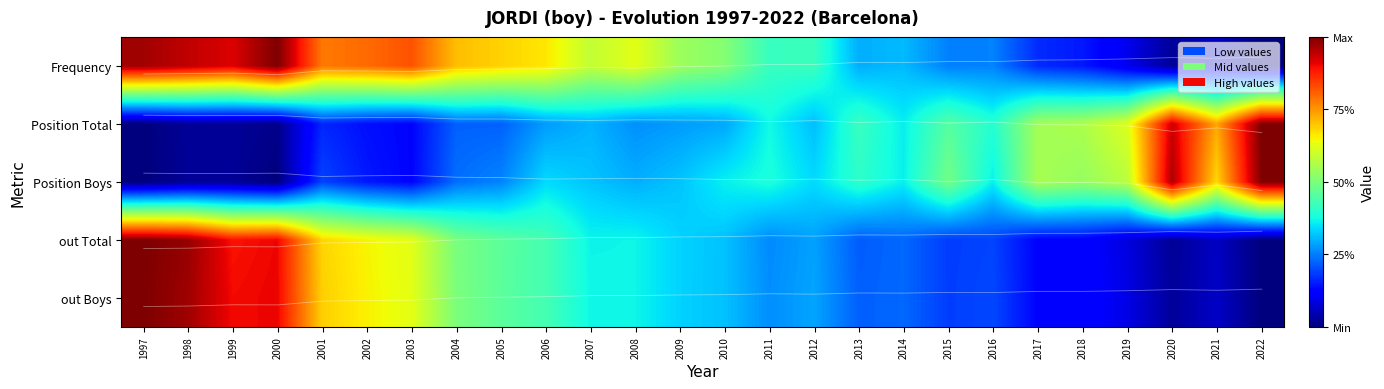

Which has a higher value, 2005 or 2002?

2002